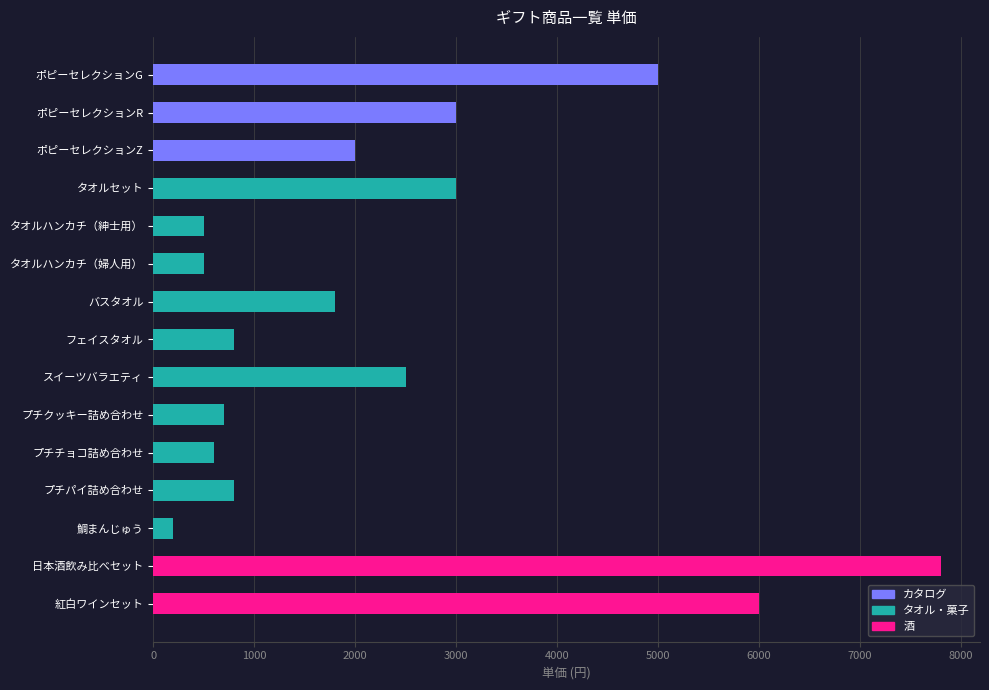

How many bars are there in total?

15